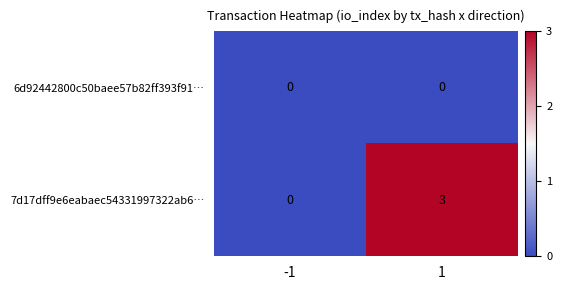

Rank the series at 1 from highest to lowest value.

7d17dff9e6eabaec54331997322ab6…, 6d92442800c50baee57b82ff393f91…